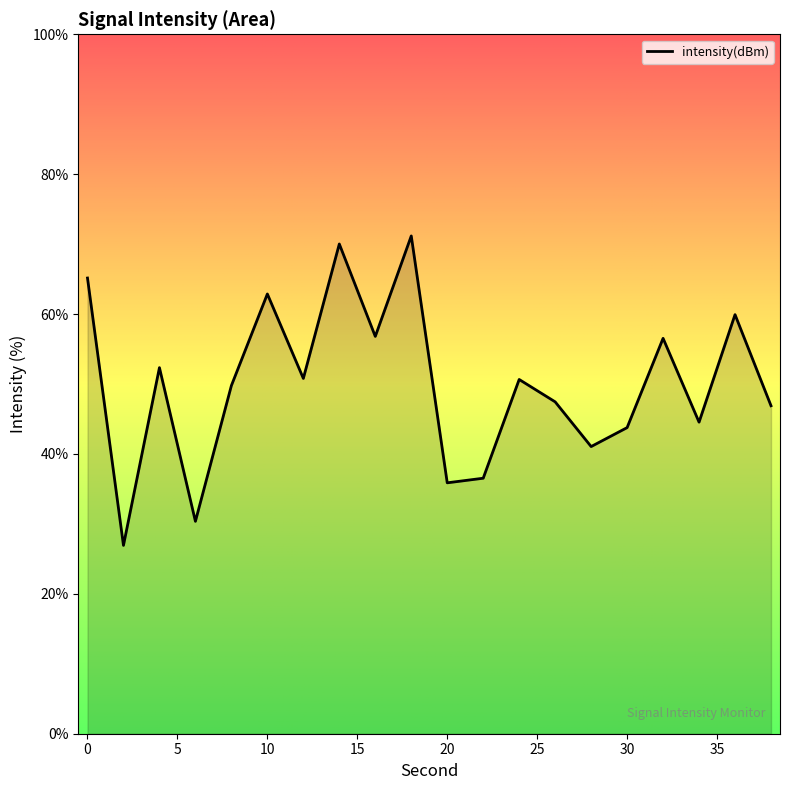

What is the difference between the maximum and minimum values?

44.2